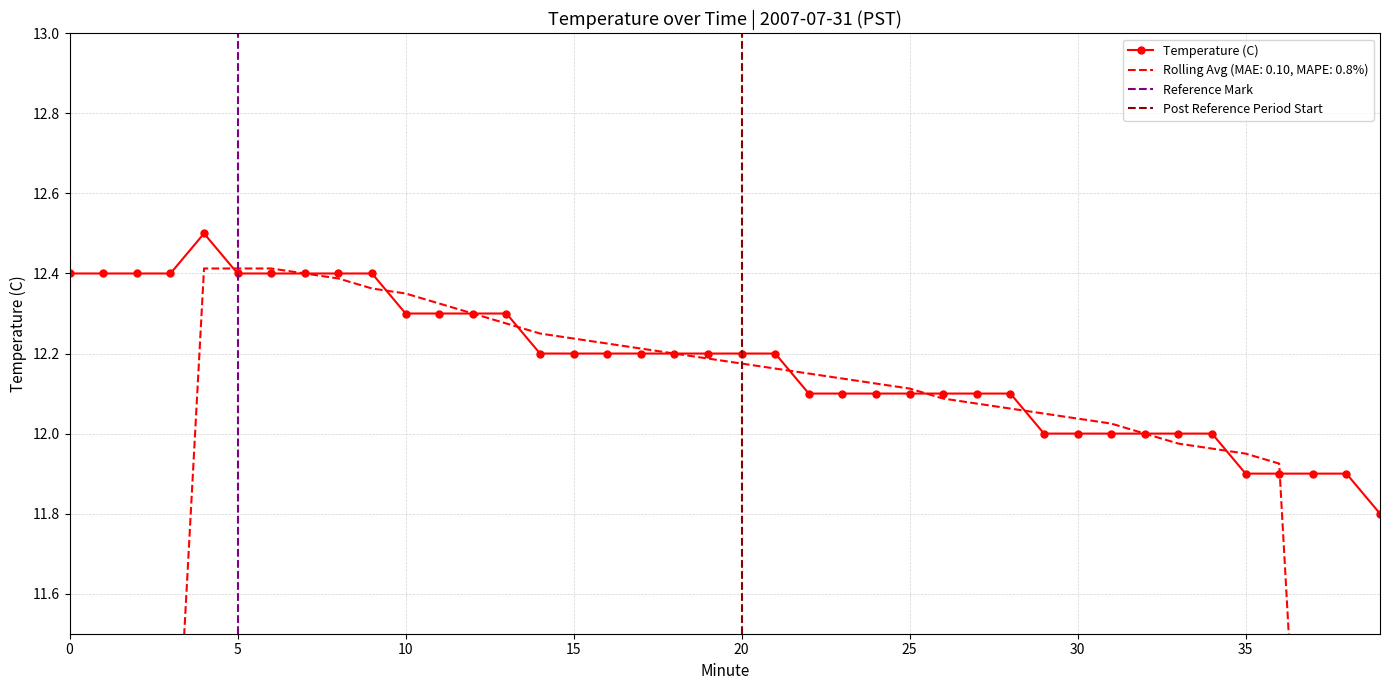

Which label corresponds to the largest value in the chart?

4